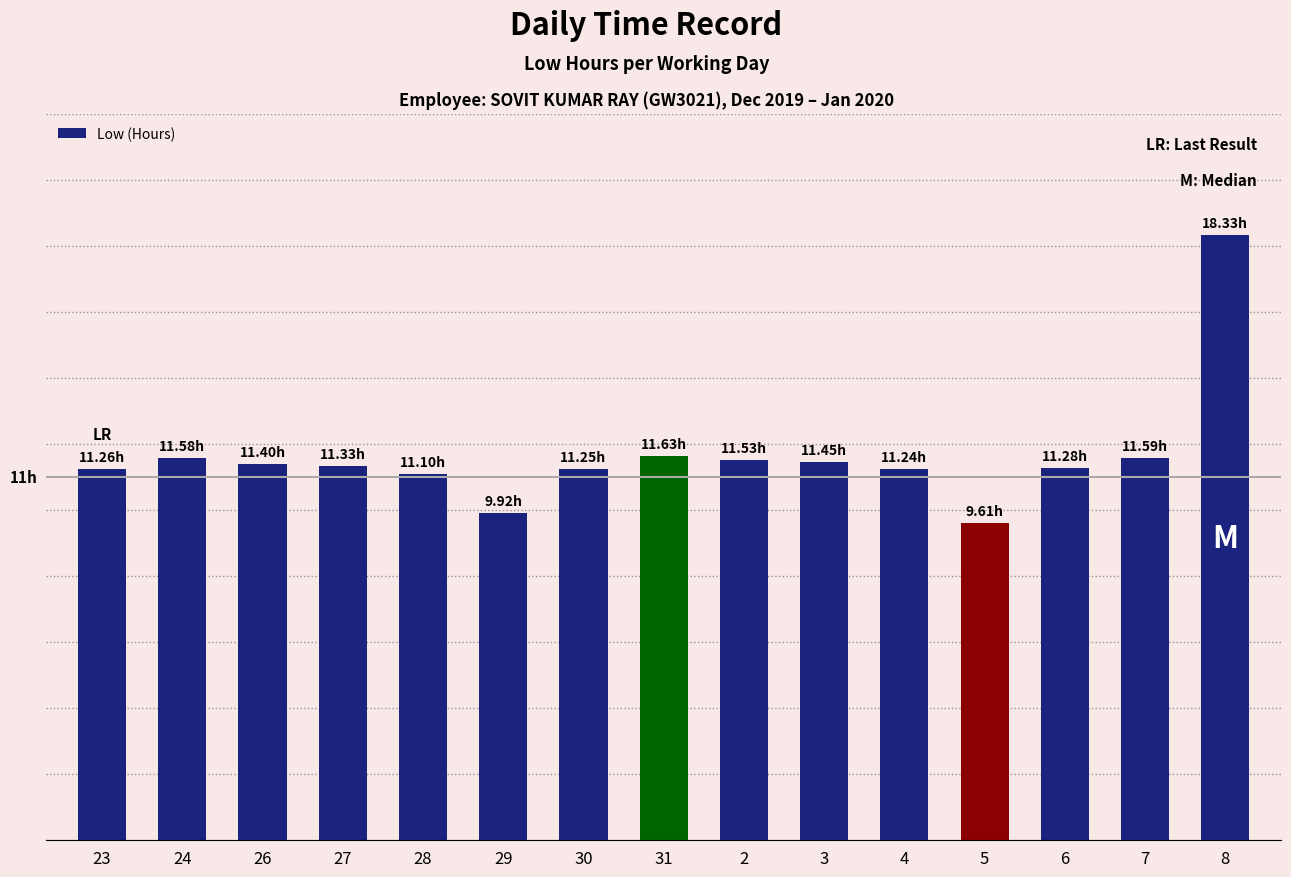

Reading left to right, extract all data points from this chart.

23=11.3	24=11.6	26=11.4	27=11.3	28=11.1	29=9.9	30=11.2	31=11.6	2=11.5	3=11.4	4=11.2	5=9.6	6=11.3	7=11.6	8=18.3